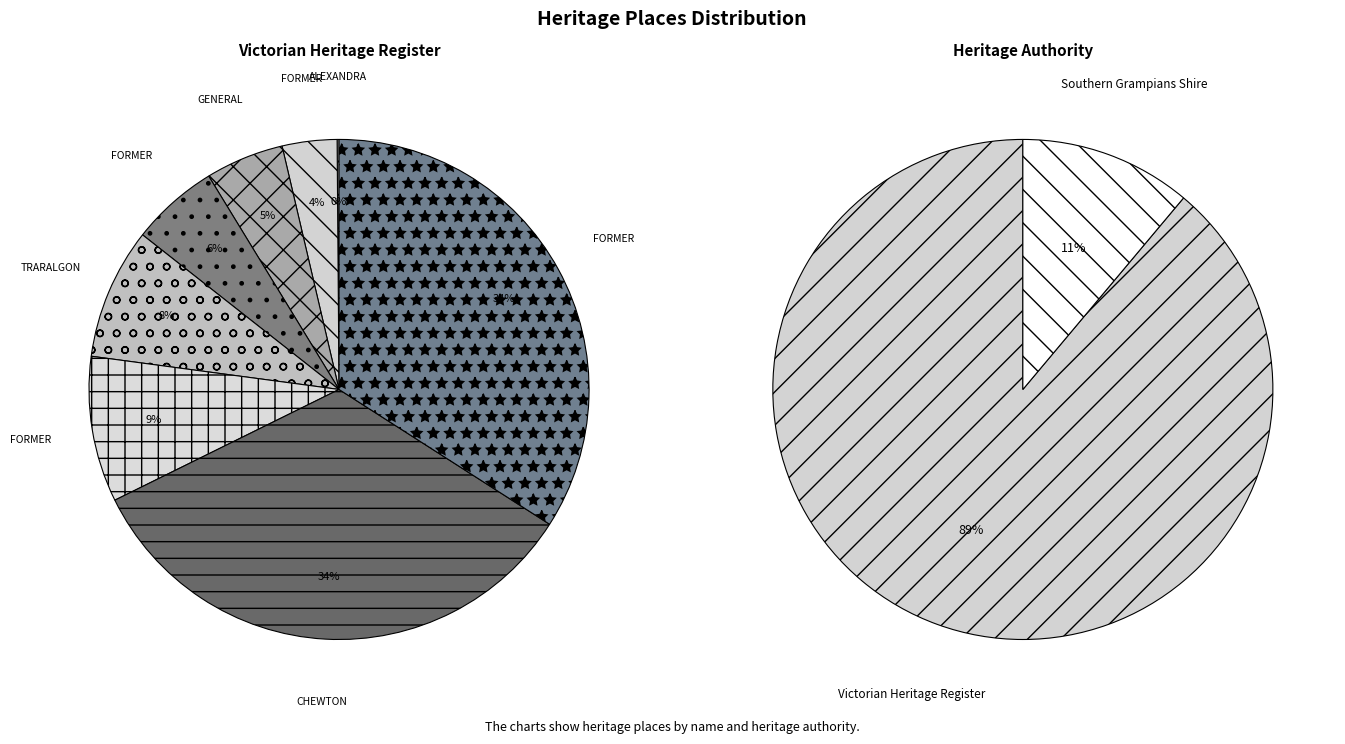

How many slices are in this pie chart?

9